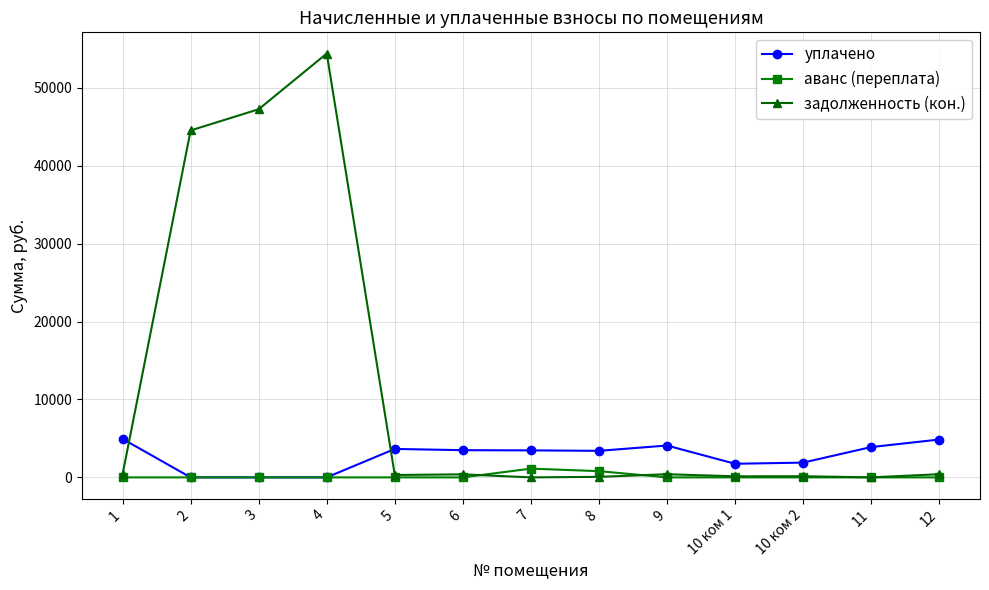

True or false: задолженность (кон.) has more than 0 interior local peaks.

True